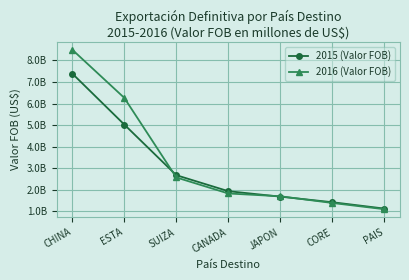

True or false: 2016 (Valor FOB) has more than 2 points higher than both neighbors.

False